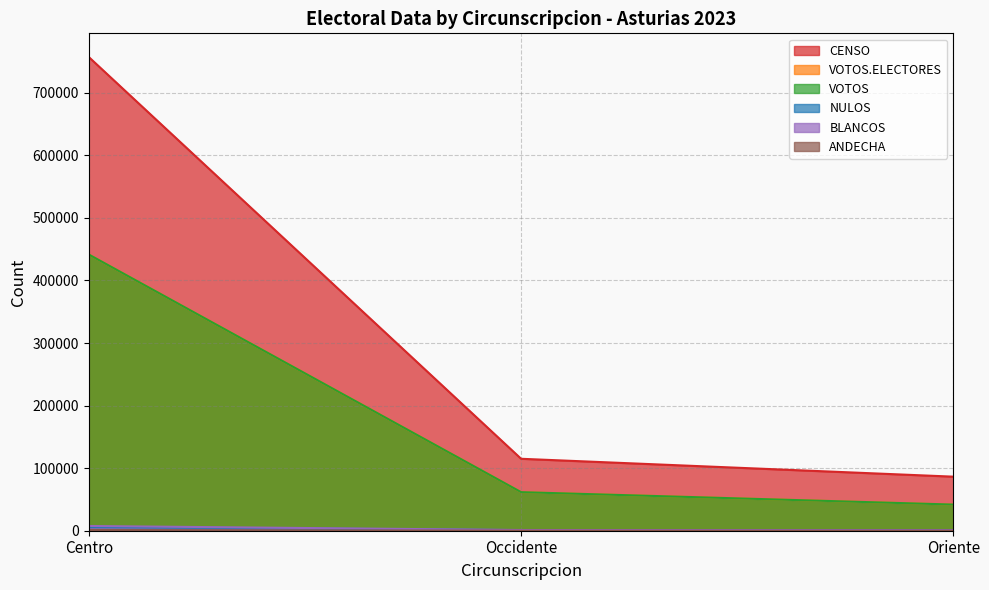

The value of VOTOS.ELECTORES at Centro is 441558. True or false?

True